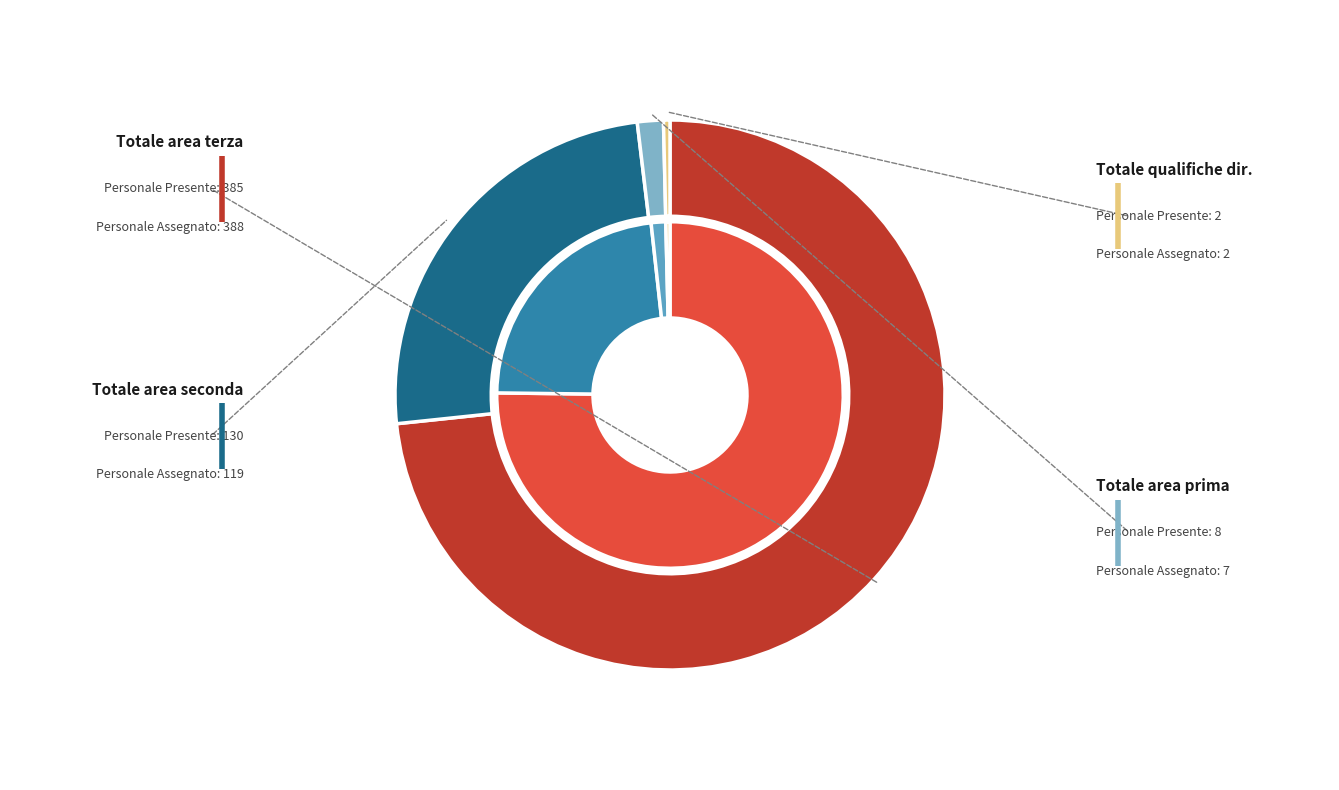

Between Totale area terza and Totale qualifiche dirigenziali, which series saw the biggest shift?

Personale assegnato